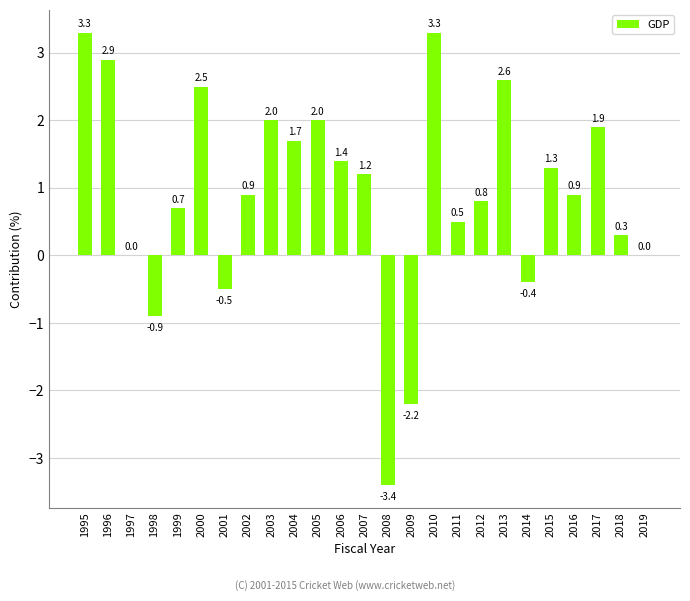

What is the sum of the values at 1996 and 2011?

3.4